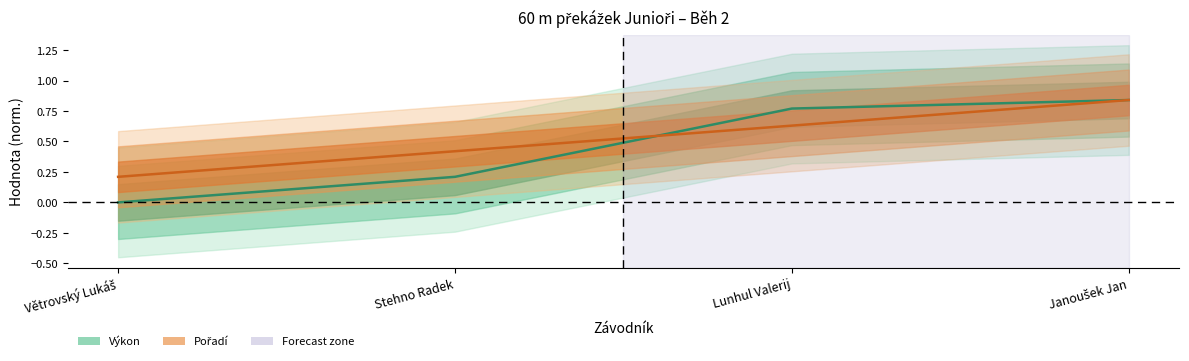

Count the Pořadí values in the range 0 to 1.

4